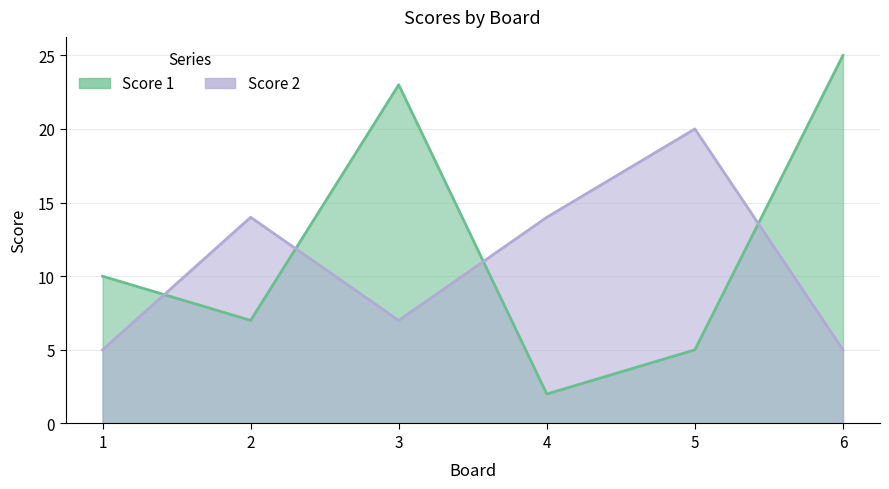

Count the Score 2 values in the range 5 to 14.

5